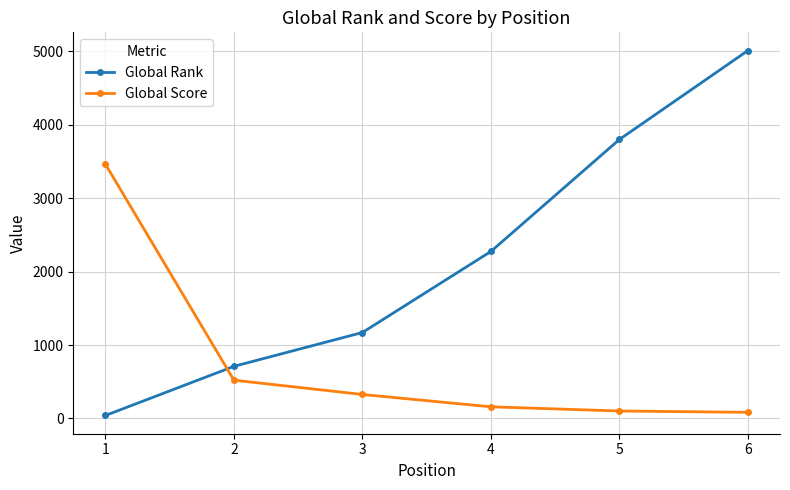

Where is Global Rank nearest to the value 2526?

4